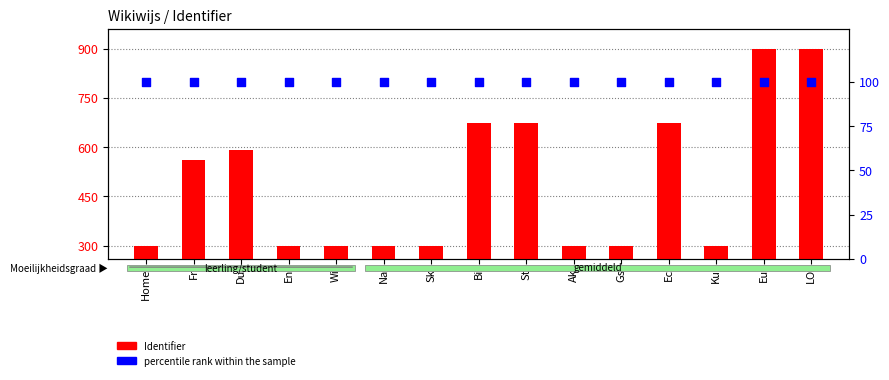

Which series has the largest Y range (max minus min)?

Identifier